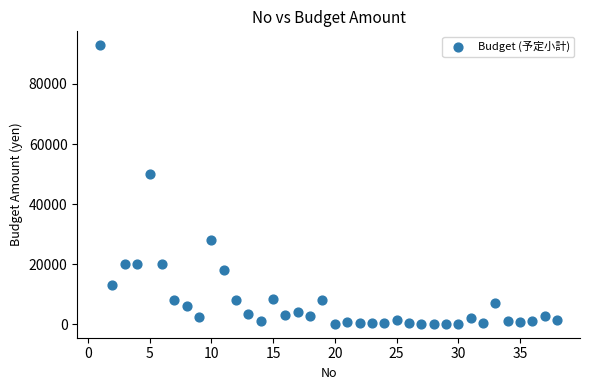

What Y value in the scatter plot is closest to 46519?

50000